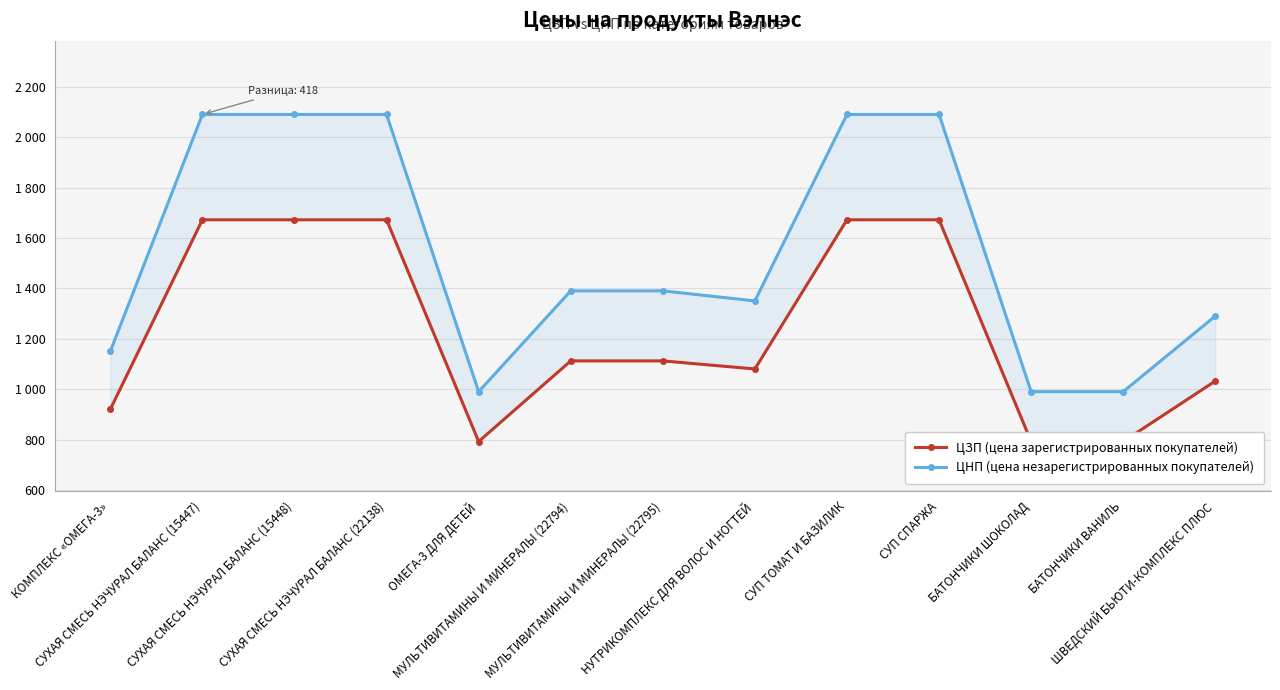

True or false: ЦНП (цена незарегистрированных покупателей) and ЦЗП (цена зарегистрированных покупателей) cross at least once.

False